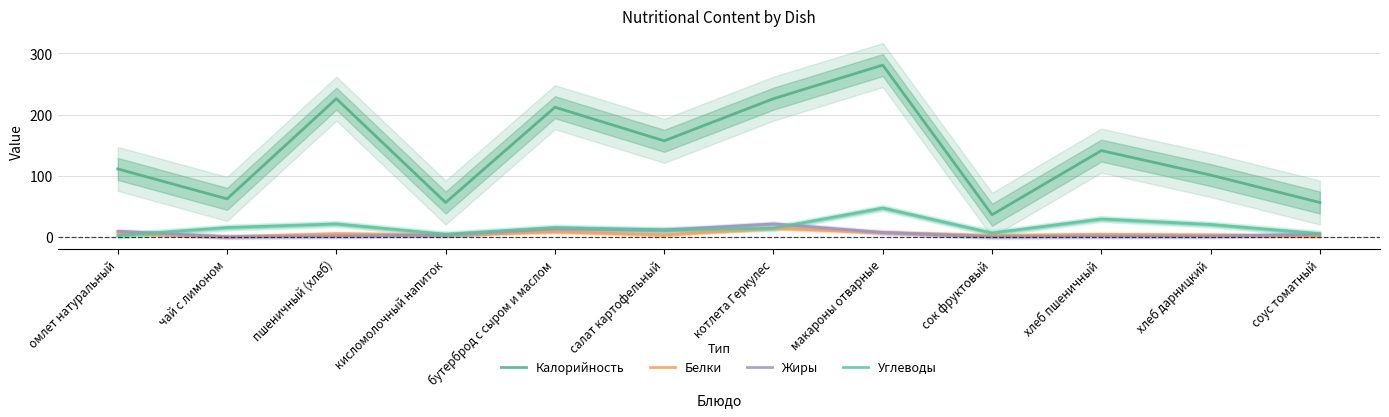

At which label is Углеводы closest to 24?

пшеничный (хлеб)